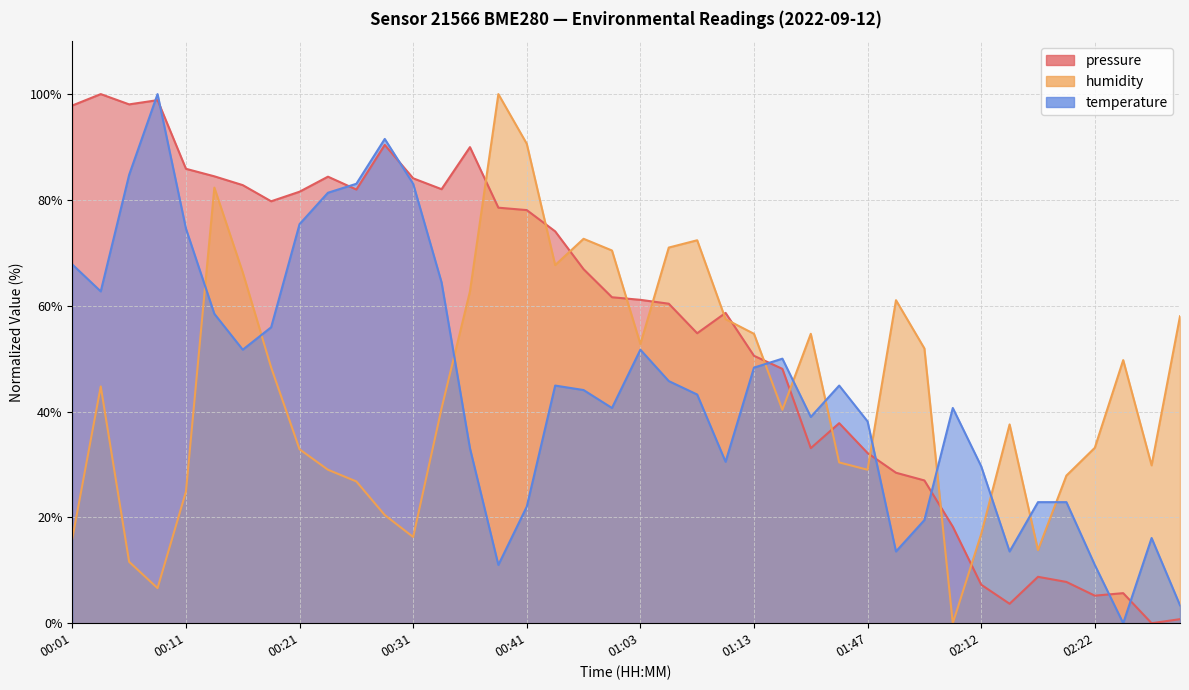

At which label is pressure closest to 50?

01:13